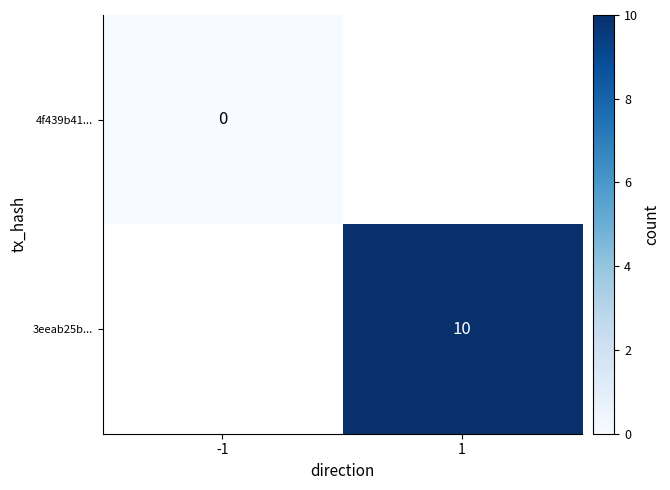

At which category does the chart reach its peak across all series?

1